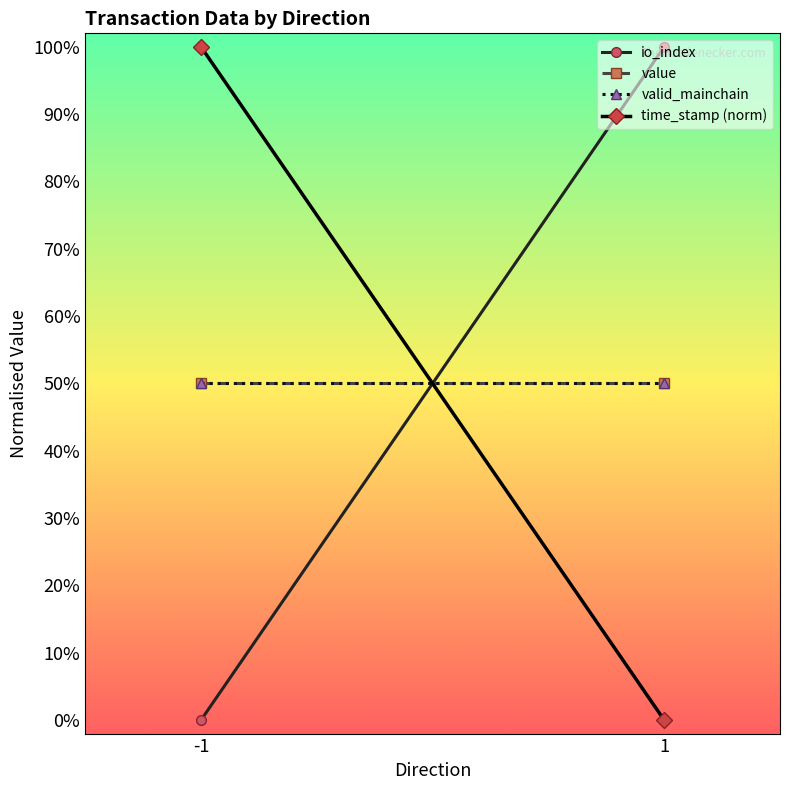

What is the total value across all series at -1?

2.0